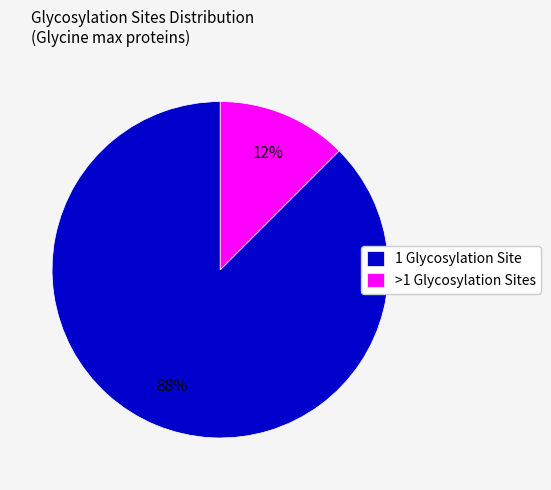

How many slices are in this pie chart?

2